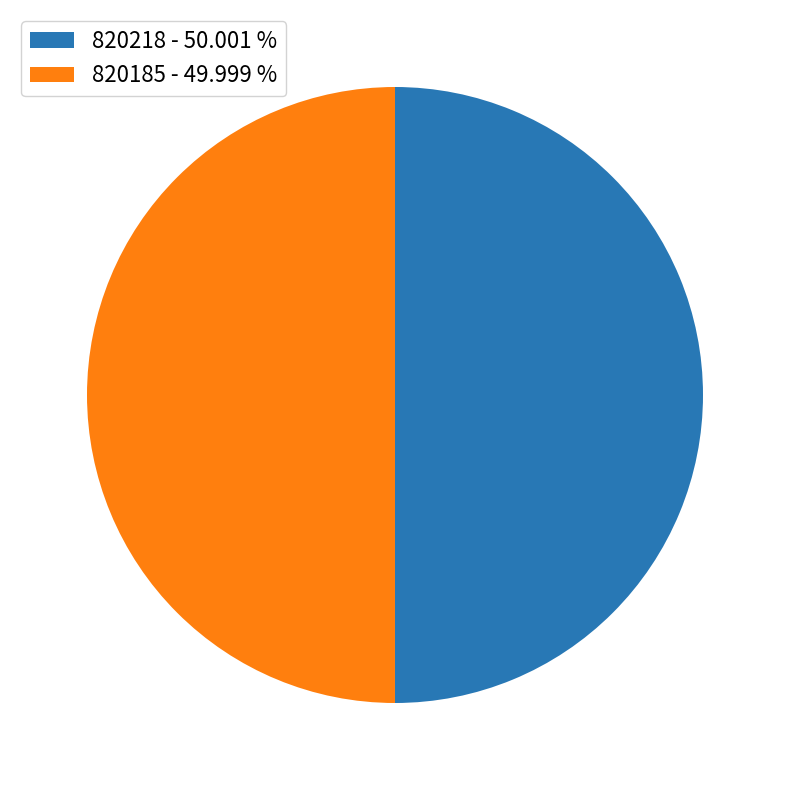

Combined, do 820218 - 50.001 % and 820185 - 49.999 % account for over 50%?

Yes